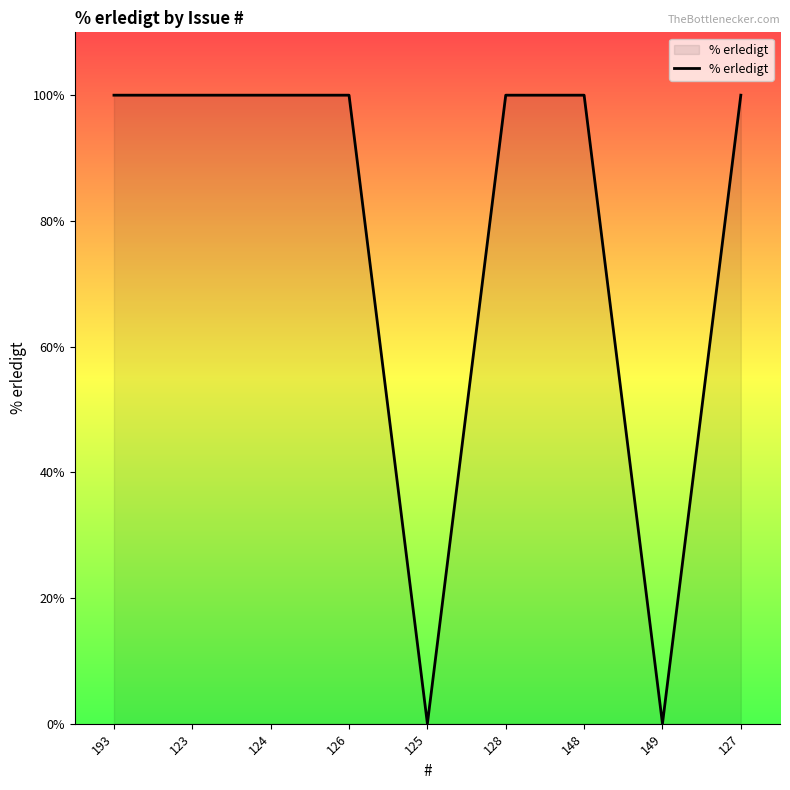

What is the difference between the maximum and minimum values?

100